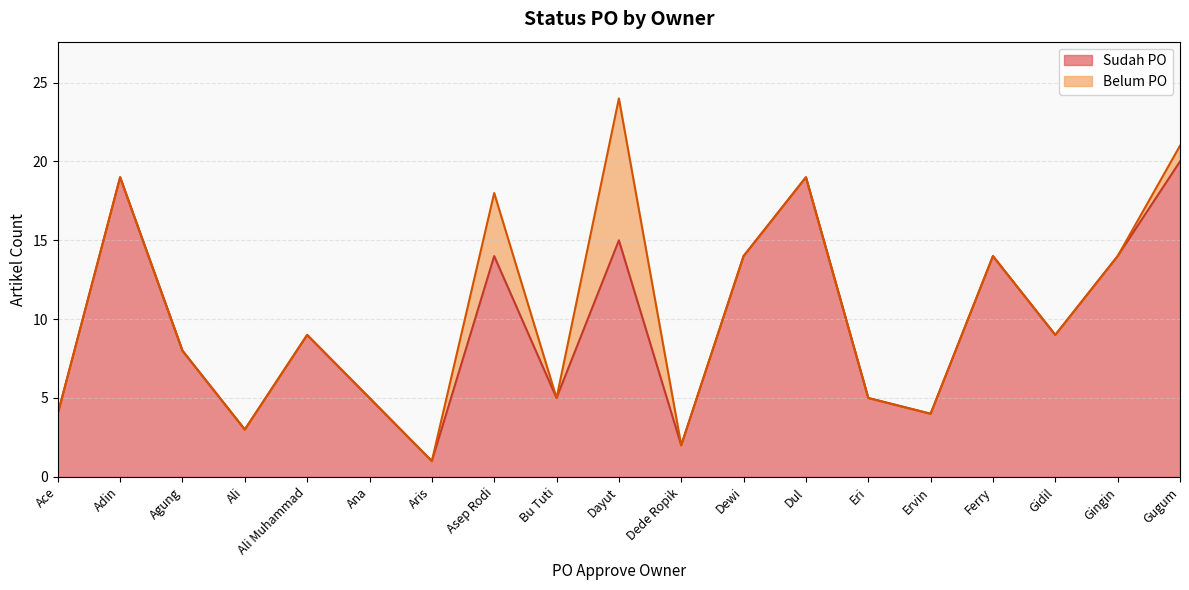

Between Bu Tuti and Adin, which is larger?

Adin